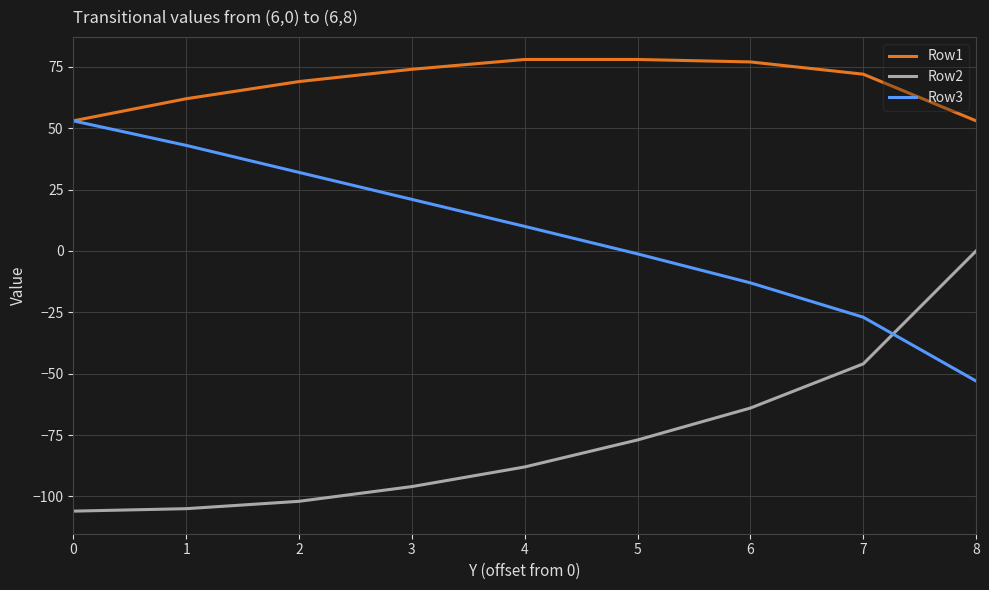

What is the sum of the Row1 values at 0 and 1?

115.0